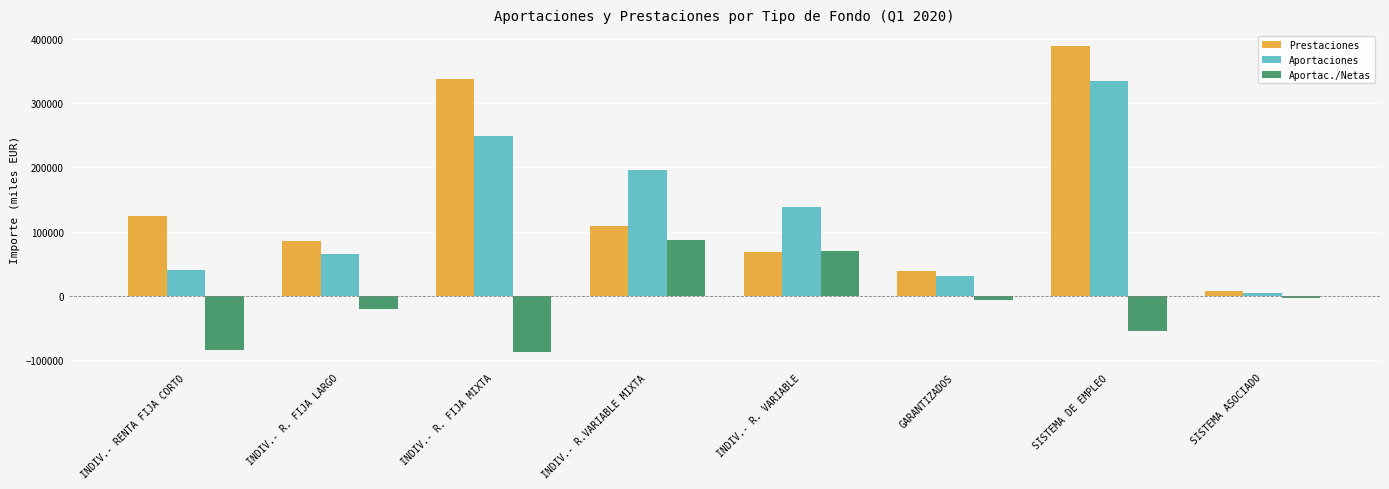

How many data points in Prestaciones are less than 109015?

4